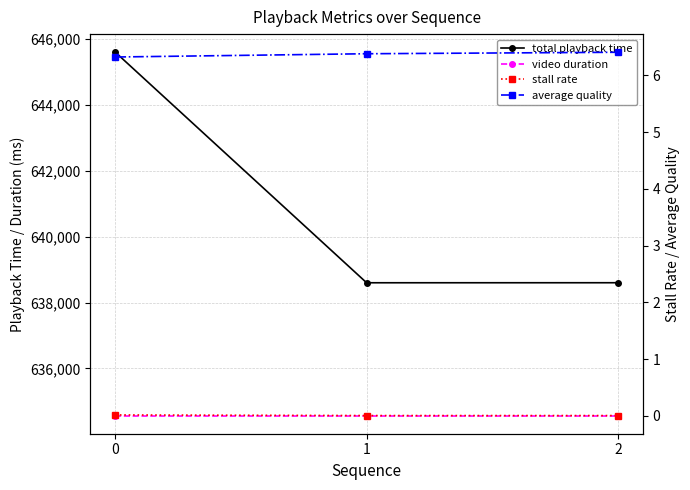

Where is total playback time nearest to the value 642102?

2